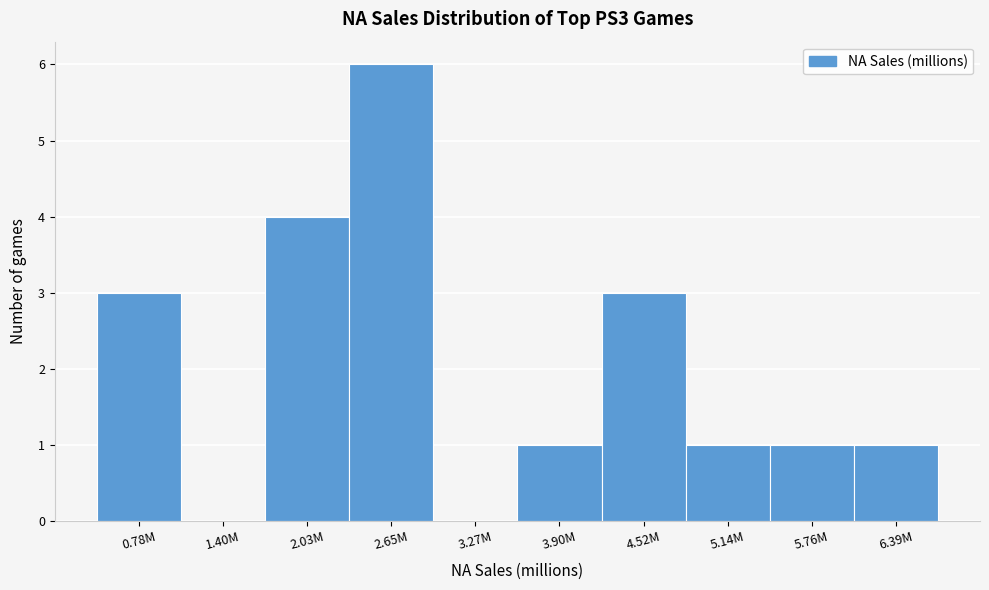

Reading left to right, extract all data points from this chart.

0.78M=3	1.40M=0	2.03M=4	2.65M=6	3.27M=0	3.90M=1	4.52M=3	5.14M=1	5.76M=1	6.39M=1